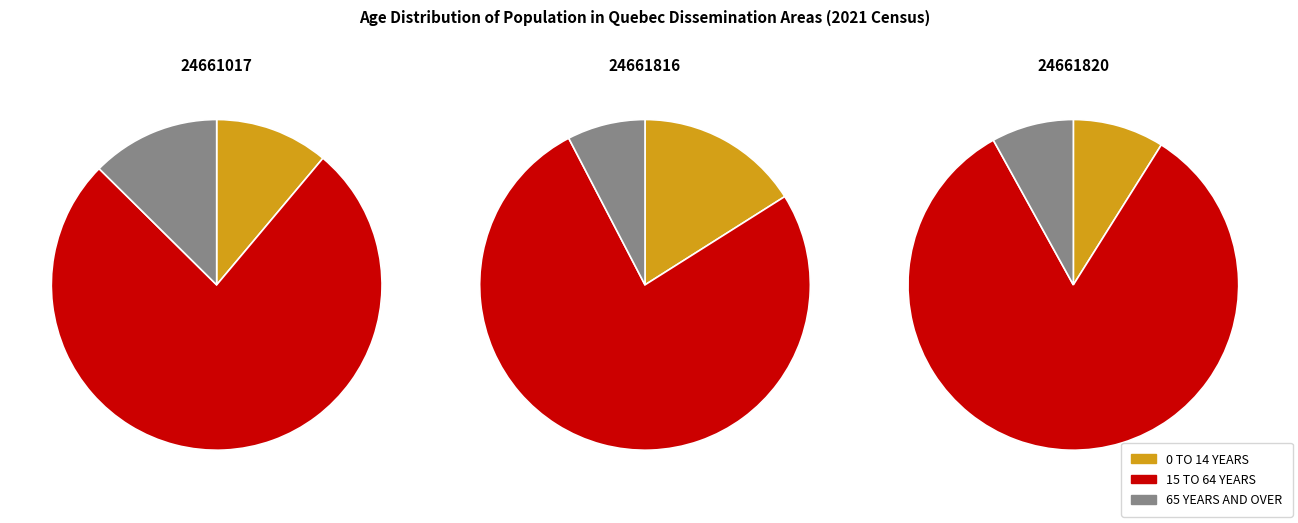

Which slice is the smallest?

65 years and over